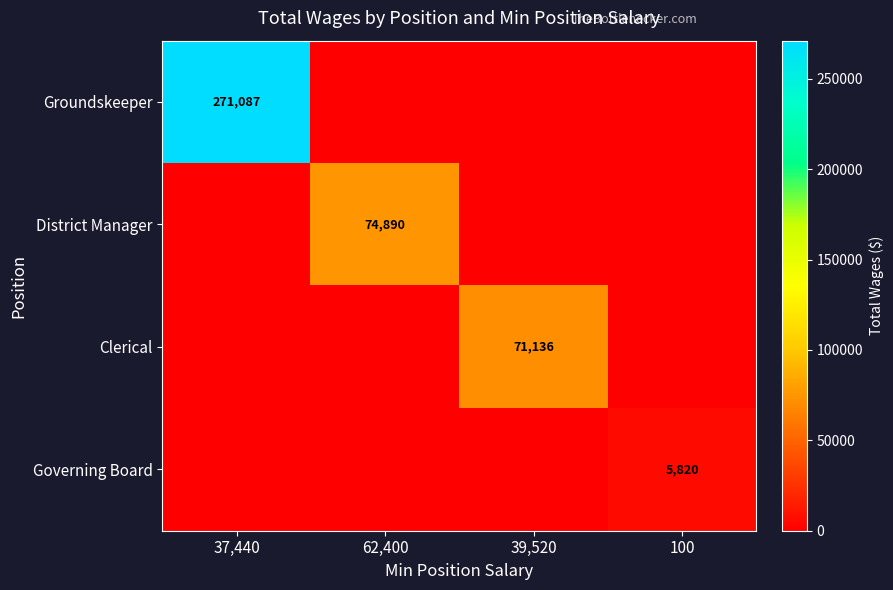

True or false: Clerical has a value of 121712 at 39,520.

False